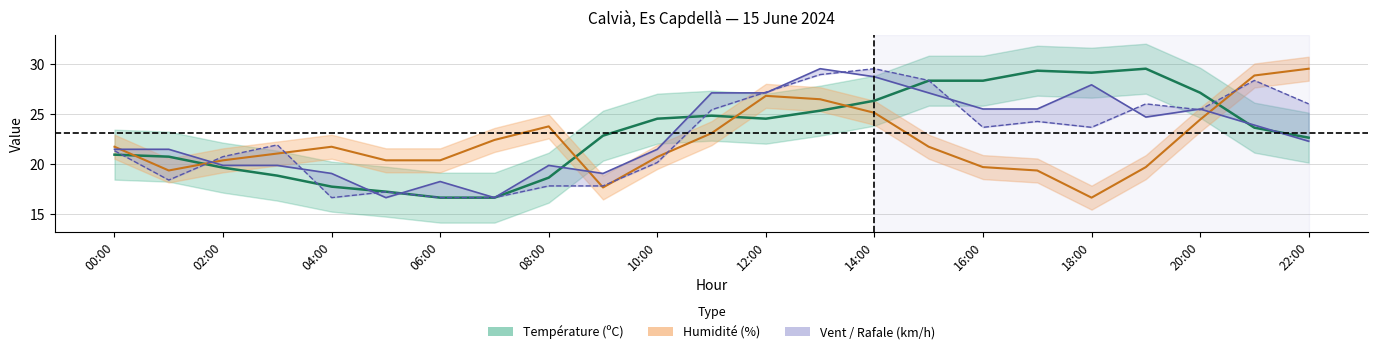

What value does the Vitesse du vent (km/h) series have at 19:00?

24.7